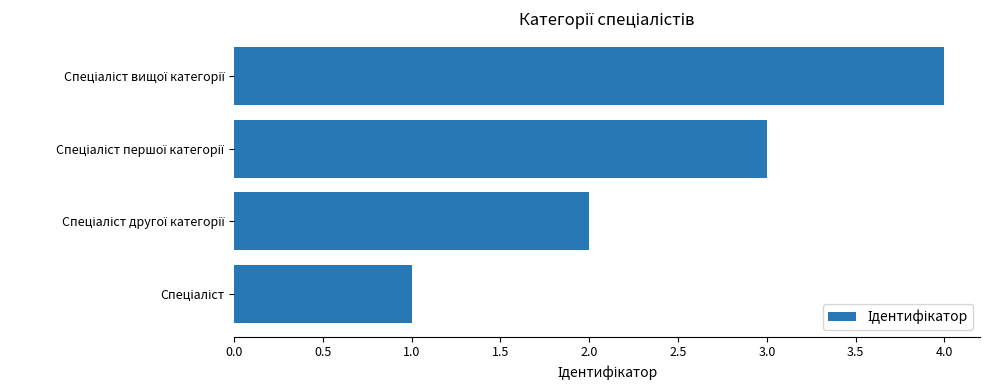

What is the difference between the maximum and minimum values?

3